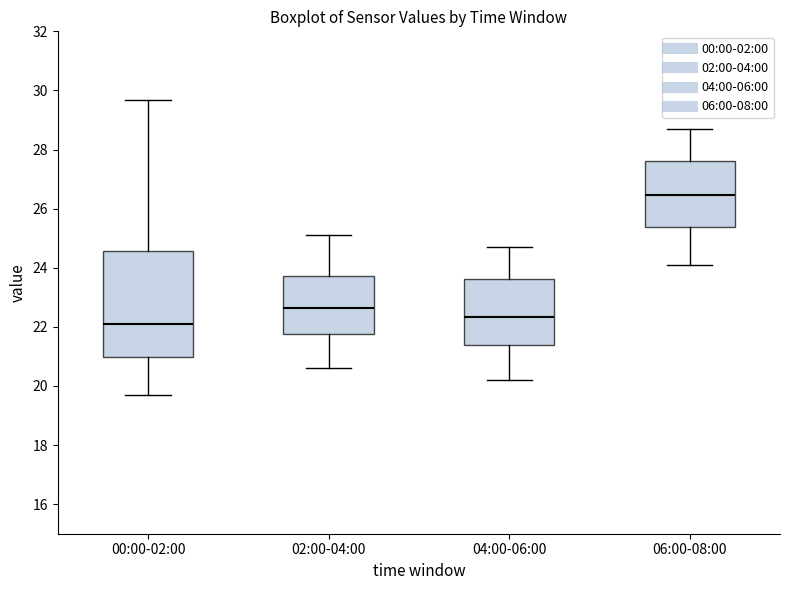

Where does the upper whisker of the box for 00:00-02:00 end on the y-axis? The values are not printed on the chart, so give them approximately, as read against the axis.

29.6